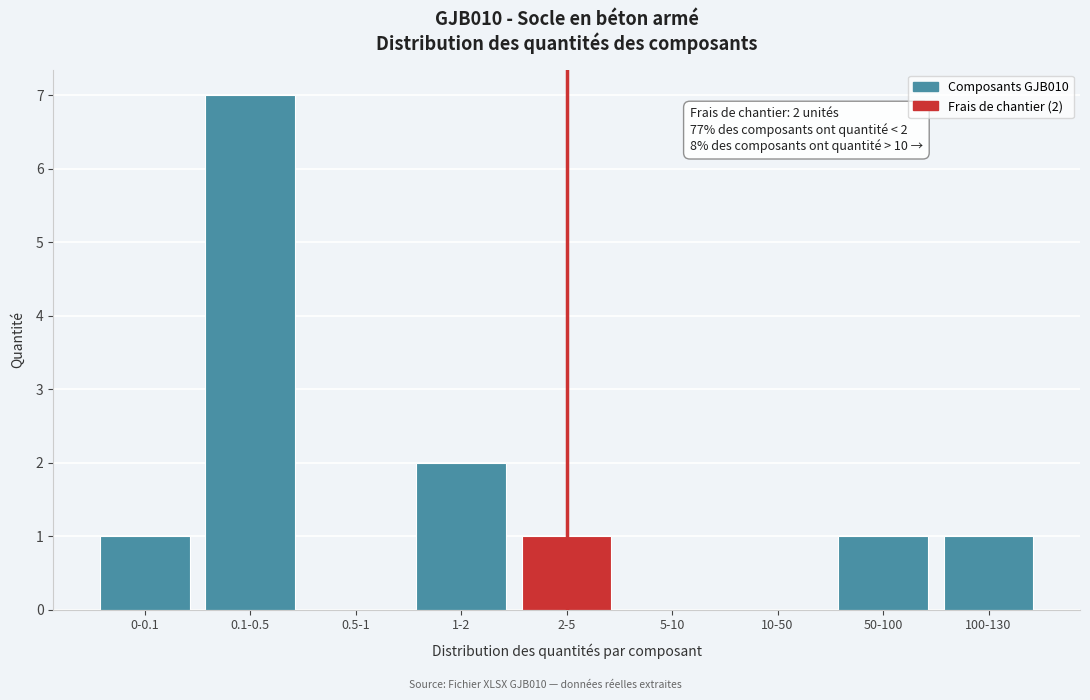

Reading right to left, extract all data points from this chart.

100-130=1	50-100=1	10-50=0	5-10=0	2-5=1	1-2=2	0.5-1=0	0.1-0.5=7	0-0.1=1